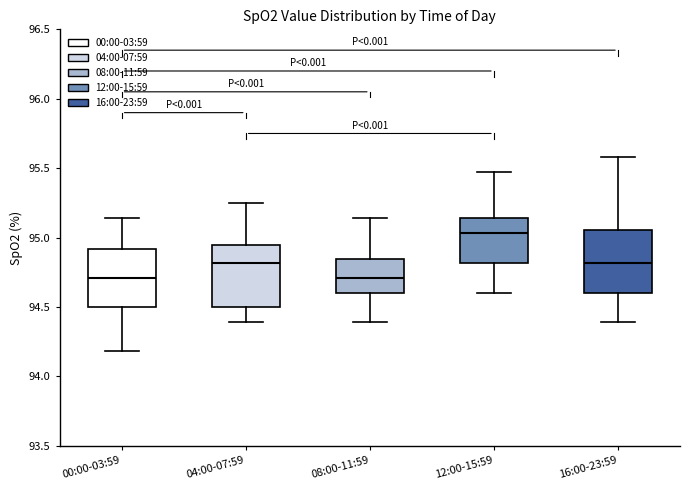

Where does the upper whisker of the box for 04:00-07:59 end on the y-axis? The values are not printed on the chart, so give them approximately, as read against the axis.

95.25